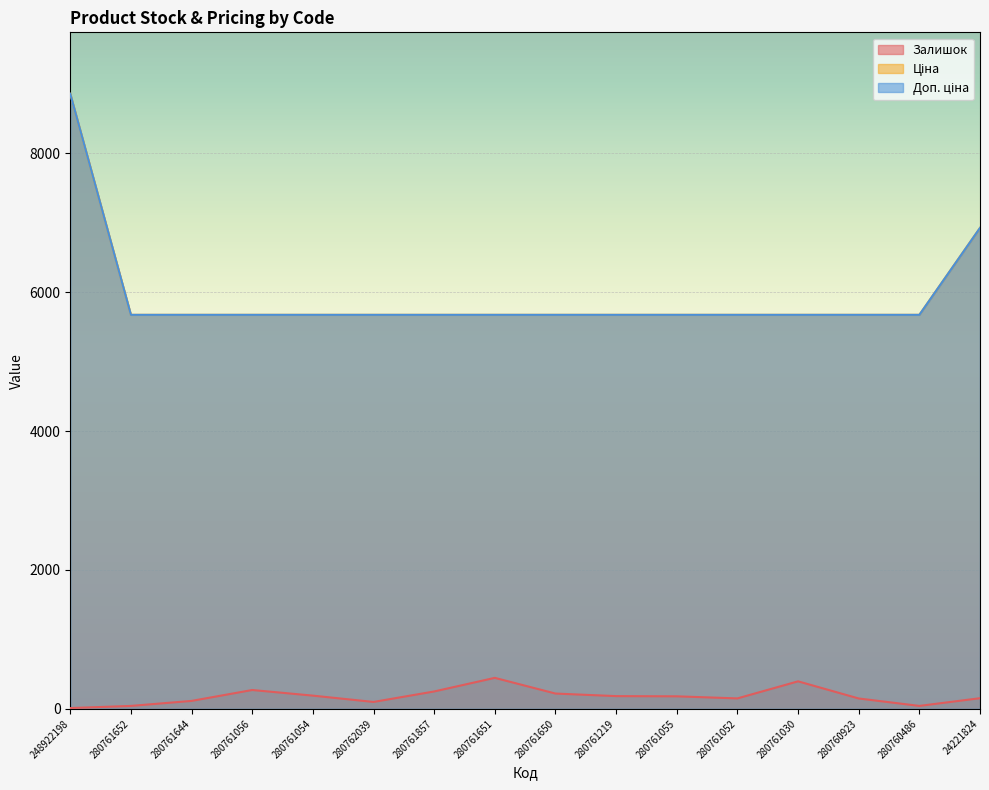

The Доп. ціна series shows 8856.7 at 248922198. True or false?

True